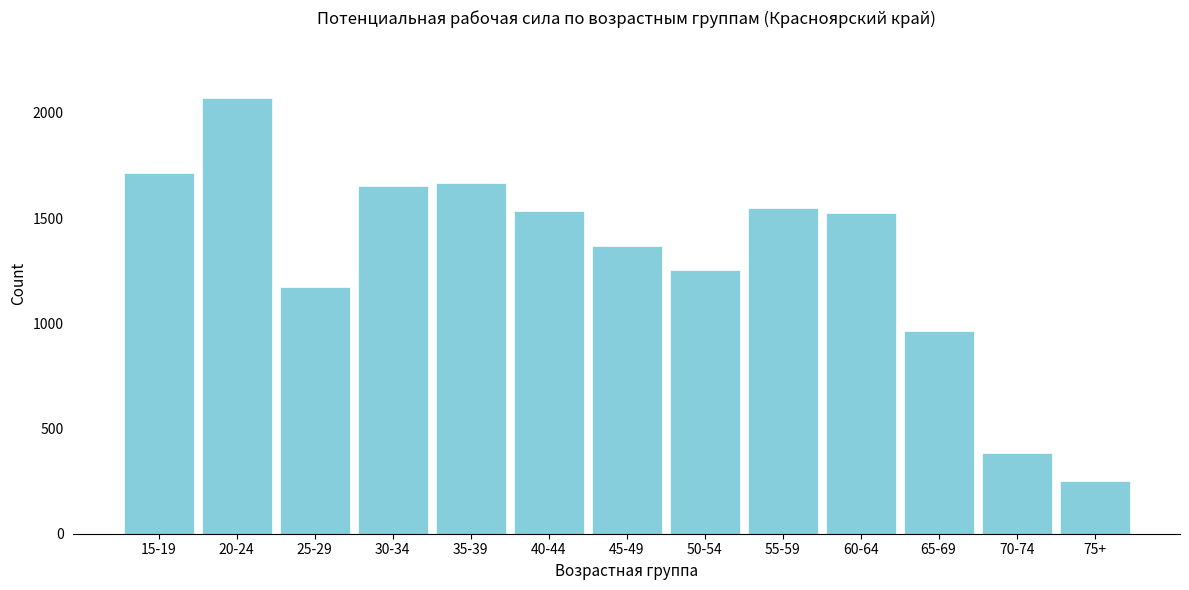

What value does the data have at 70-74?

383